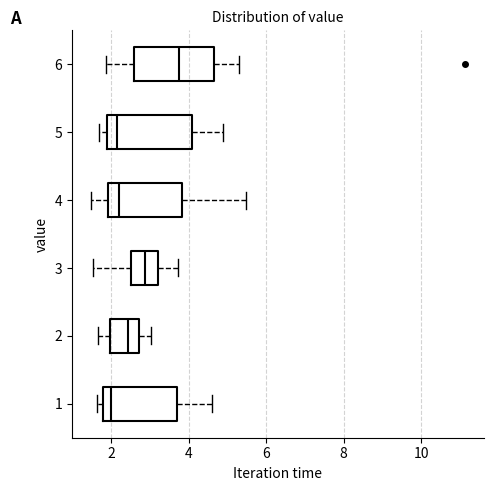

Reading bottom to top, read every box against the x-axis: the position of its median line, the range the box covers, and the ends of its whiskers. The values are not printed on the chart, so give them approximately, as read against the axis.

1: median 2.0, box 1.8 to 3.8, whiskers 1.6 to 4.6
2: median 2.4, box 2.0 to 2.8, whiskers 1.6 to 3.0
3: median 2.8, box 2.6 to 3.2, whiskers 1.6 to 3.8
4: median 2.2, box 2.0 to 3.8, whiskers 1.4 to 5.4
5: median 2.2, box 2.0 to 4.0, whiskers 1.8 to 5.0
6: median 3.8, box 2.6 to 4.6, whiskers 1.8 to 5.4